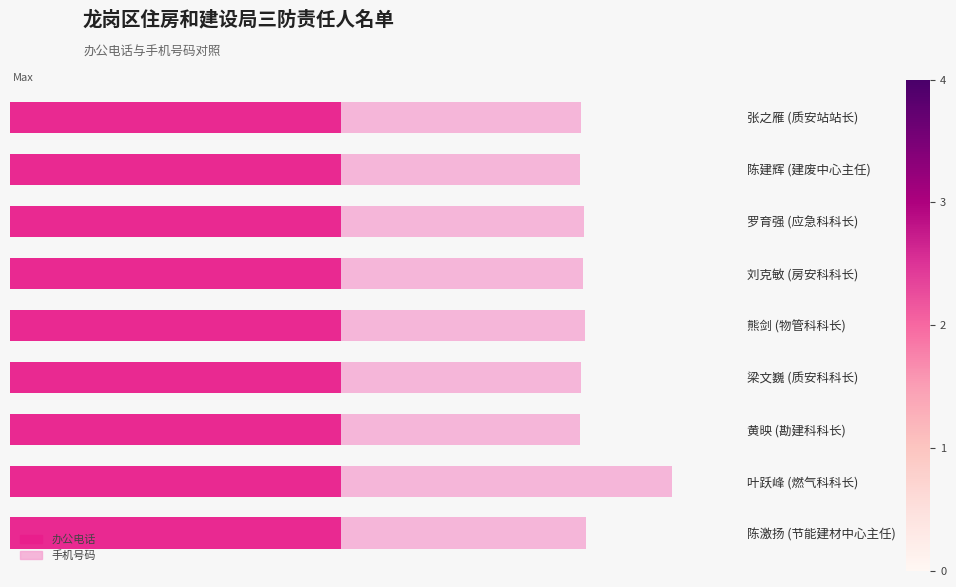

Rank the series by their average value, from lowest to highest.

手机号码, 办公电话